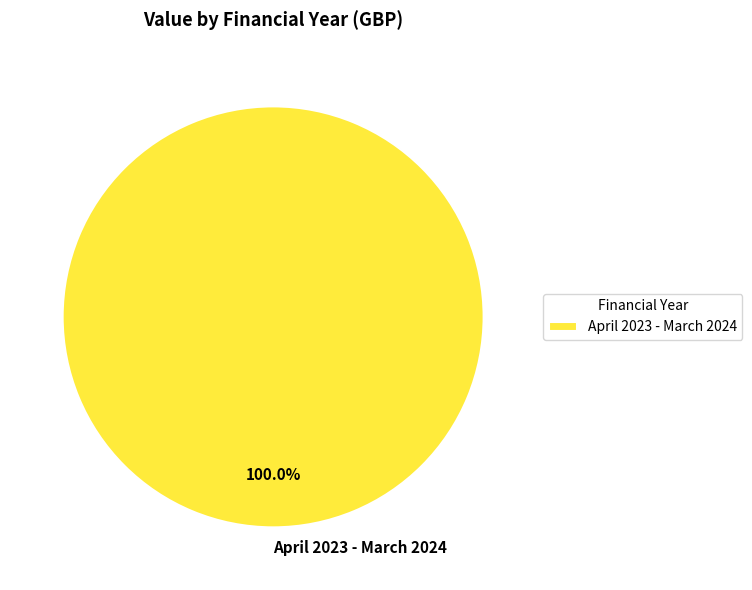

True or false: April 2023 - March 2024 accounts for 86% of the total.

False